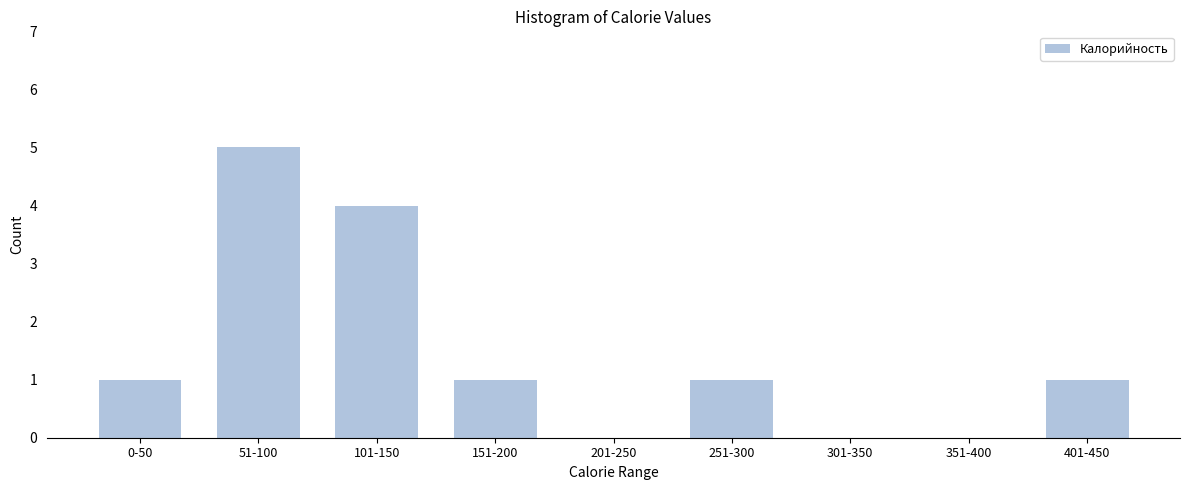

Reading left to right, transcribe all the data shown in this chart.

0-50=1	51-100=5	101-150=4	151-200=1	201-250=0	251-300=1	301-350=0	351-400=0	401-450=1